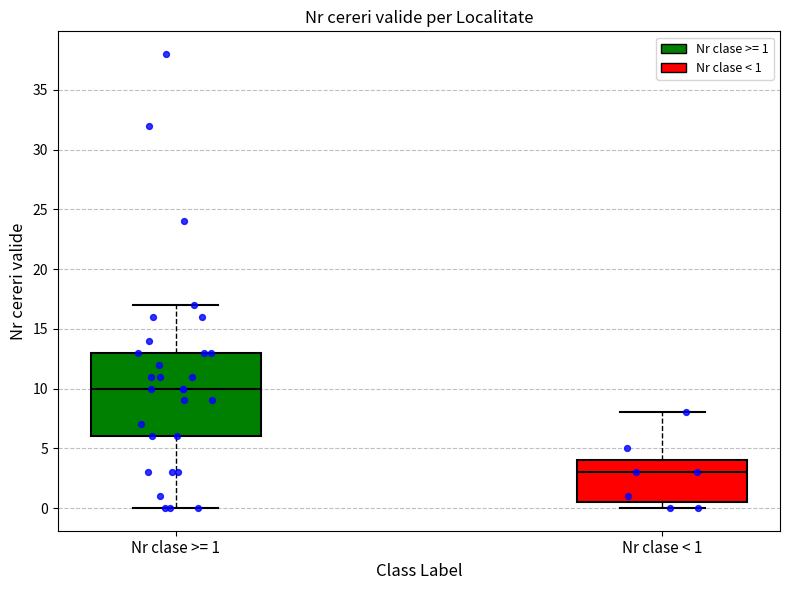

Reading left to right, transcribe this box plot: for each box, give where its median line is, the range the box spans, and where its two whiskers end, as read against the y-axis. The values are not printed on the chart, so give them approximately, as read against the axis.

Nr clase >= 1: median 10.0, box 6.0 to 13.0, whiskers 0.0 to 17.0
Nr clase < 1: median 3.0, box 0.5 to 4.0, whiskers 0.0 to 8.0